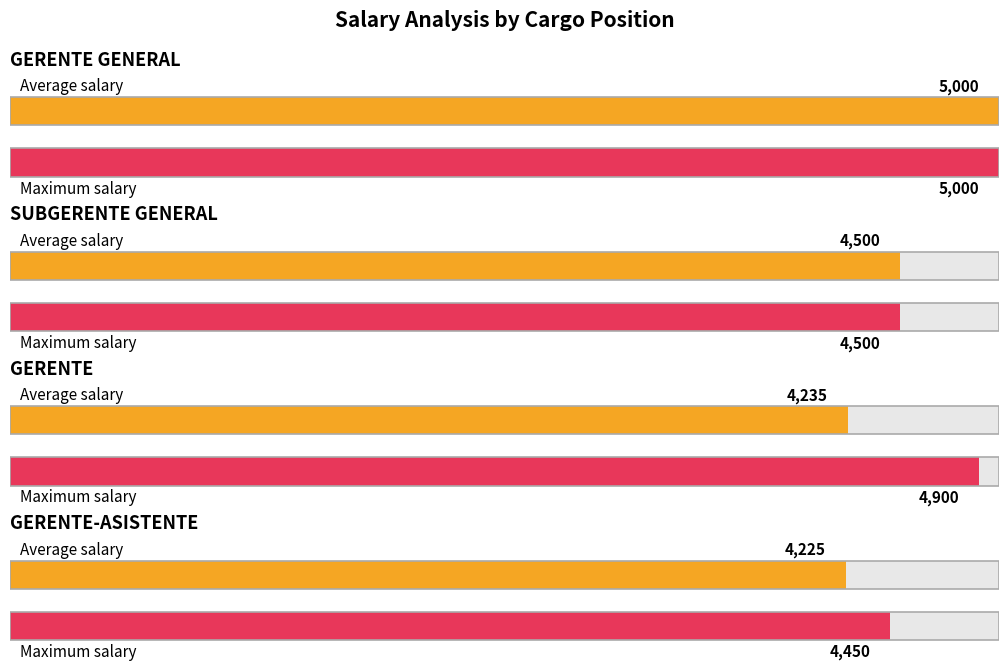

What is the maximum value for Average Salary?

5000